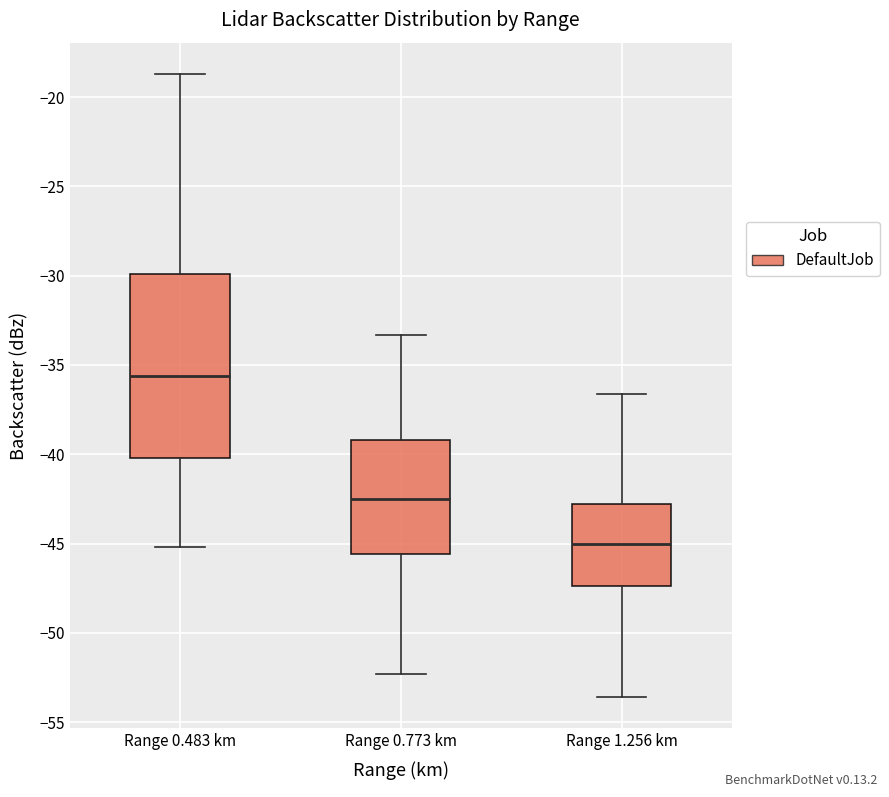

Reading left to right, read every box against the y-axis: the position of its median line, the range the box covers, and the ends of its whiskers. The values are not printed on the chart, so give them approximately, as read against the axis.

Range 0.483 km: median -35.5, box -40.0 to -30.0, whiskers -45.0 to -18.5
Range 0.773 km: median -42.5, box -45.5 to -39.0, whiskers -52.5 to -33.5
Range 1.256 km: median -45.0, box -47.5 to -43.0, whiskers -53.5 to -36.5